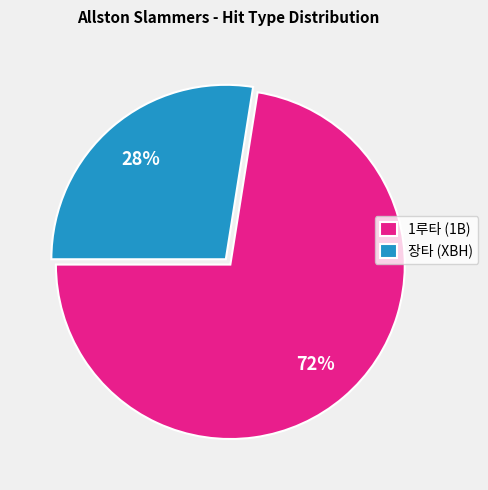

Rank the categories by value from lowest to highest.

장타 (XBH), 1루타 (1B)